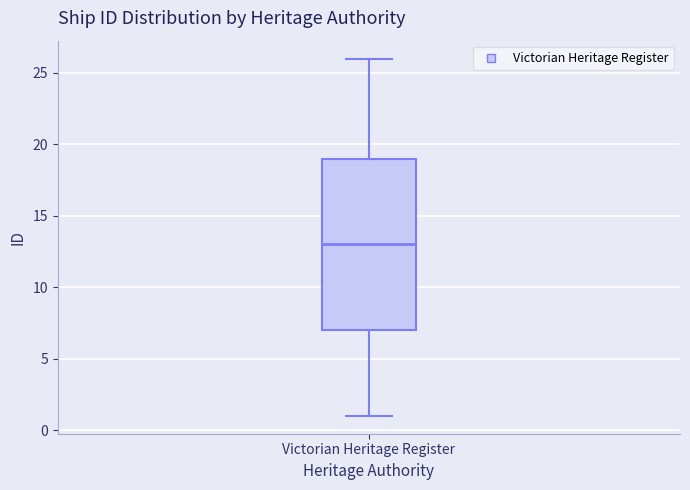

Where does the lower whisker of the box for Victorian Heritage Register end on the y-axis? The values are not printed on the chart, so give them approximately, as read against the axis.

1